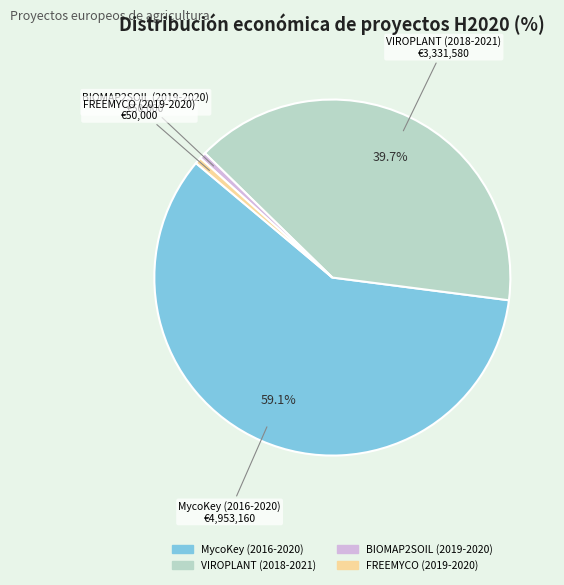

To the nearest percent, what is the combined percentage of MycoKey (2016-2020) and BIOMAP2SOIL (2019-2020)?

60%